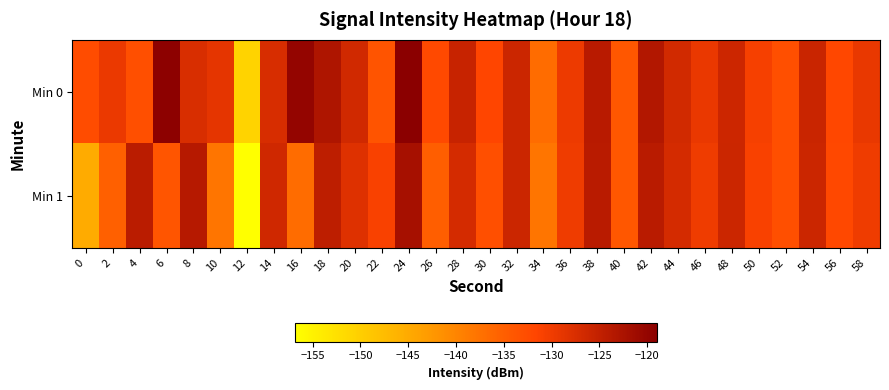

Reading right to left, extract all data points from this chart.

Min 0: 58=-129.3	56=-132.0	54=-125.8	52=-133.0	50=-130.7	48=-126.2	46=-129.4	44=-126.8	42=-123.4	40=-133.9	38=-124.0	36=-129.6	34=-136.8	32=-125.9	30=-131.6	28=-125.5	26=-132.3	24=-119.0	22=-133.7	20=-126.6	18=-122.8	16=-120.0	14=-127.3	12=-150.7	10=-128.8	8=-127.4	6=-119.3	4=-133.0	2=-129.5	0=-132.7
Min 1: 58=-130.0	56=-132.0	54=-126.0	52=-133.0	50=-131.0	48=-126.0	46=-130.0	44=-127.0	42=-124.0	40=-134.0	38=-124.0	36=-130.0	34=-138.0	32=-126.0	30=-133.0	28=-127.0	26=-135.0	24=-122.0	22=-131.0	20=-128.0	18=-124.6	16=-136.8	14=-126.4	12=-156.8	10=-137.9	8=-123.7	6=-133.8	4=-124.2	2=-135.1	0=-145.0